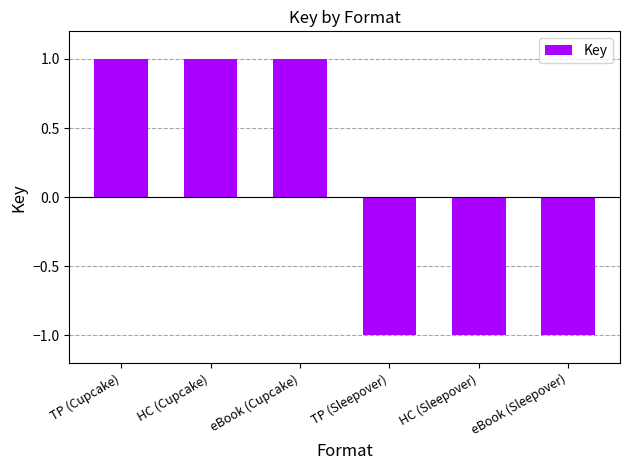

Is it true that the value at eBook (Sleepover) is -1?

True